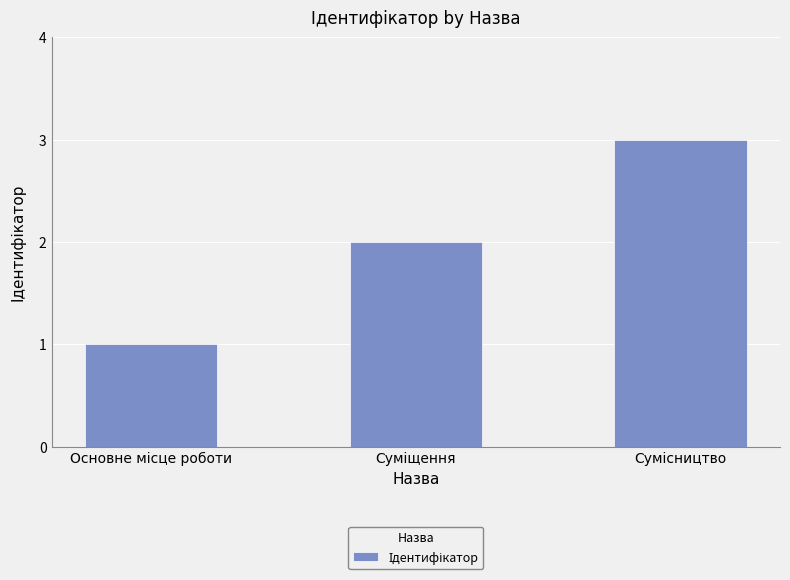

What is the greatest value displayed?

3